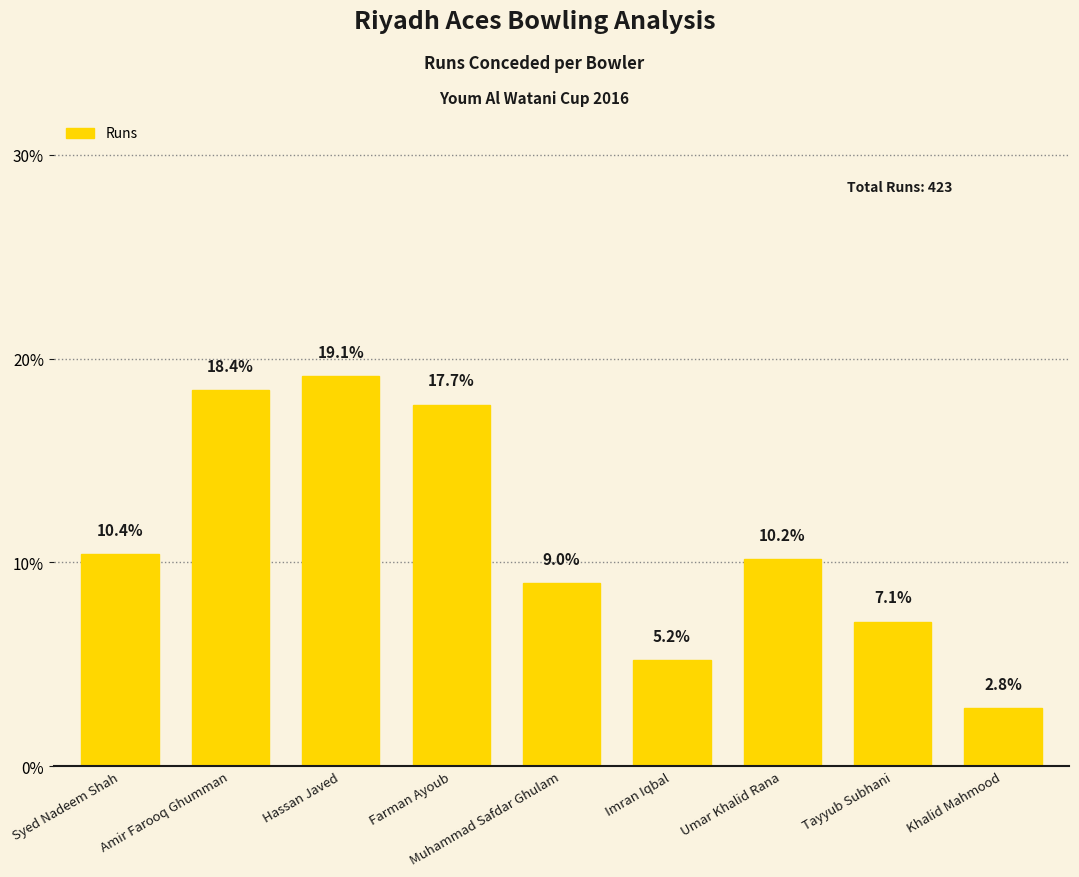

List the labels in order of value, smallest first.

Khalid Mahmood, Imran Iqbal, Tayyub Subhani, Muhammad Safdar Ghulam, Umar Khalid Rana, Syed Nadeem Shah, Farman Ayoub, Amir Farooq Ghumman, Hassan Javed